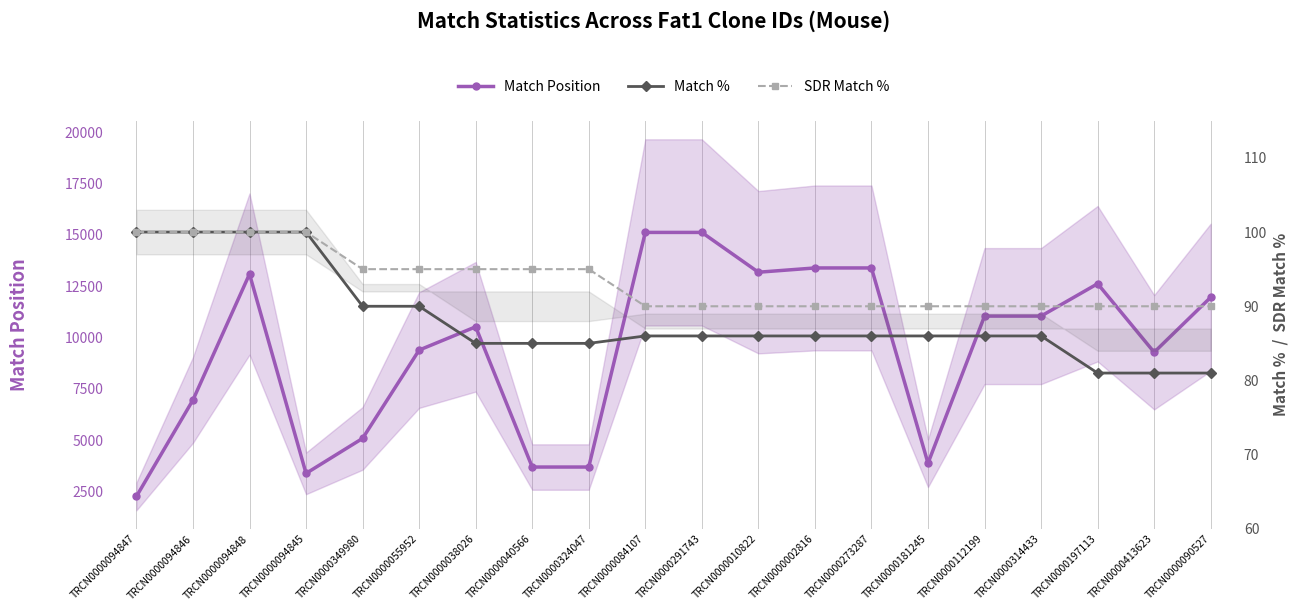

At which label is Match % closest to 90?

TRCN0000349980